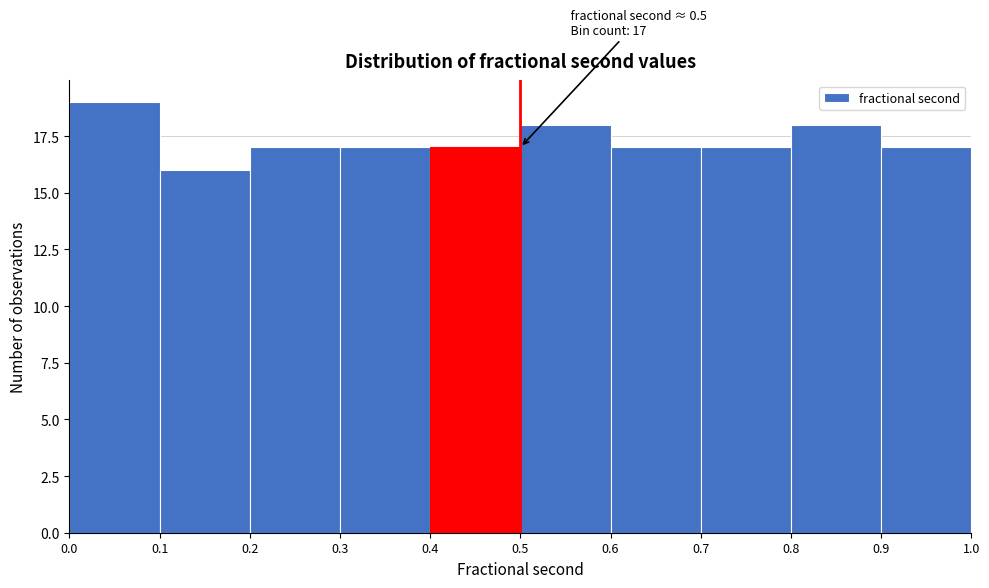

Over which range of the x-axis is the bar tallest?

0.0 to 0.1